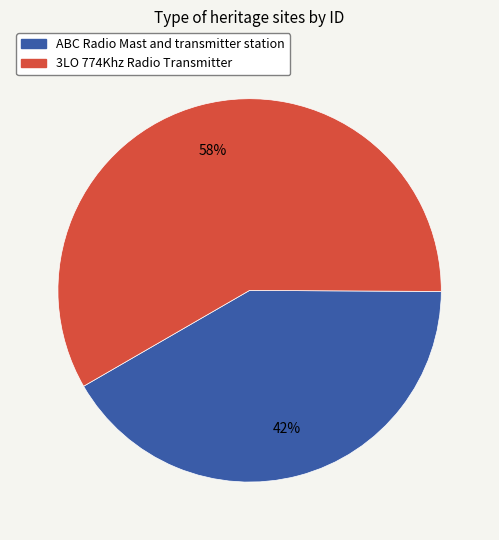

What percentage is the 3LO 774Khz Radio Transmitter slice, to the nearest percent?

58%